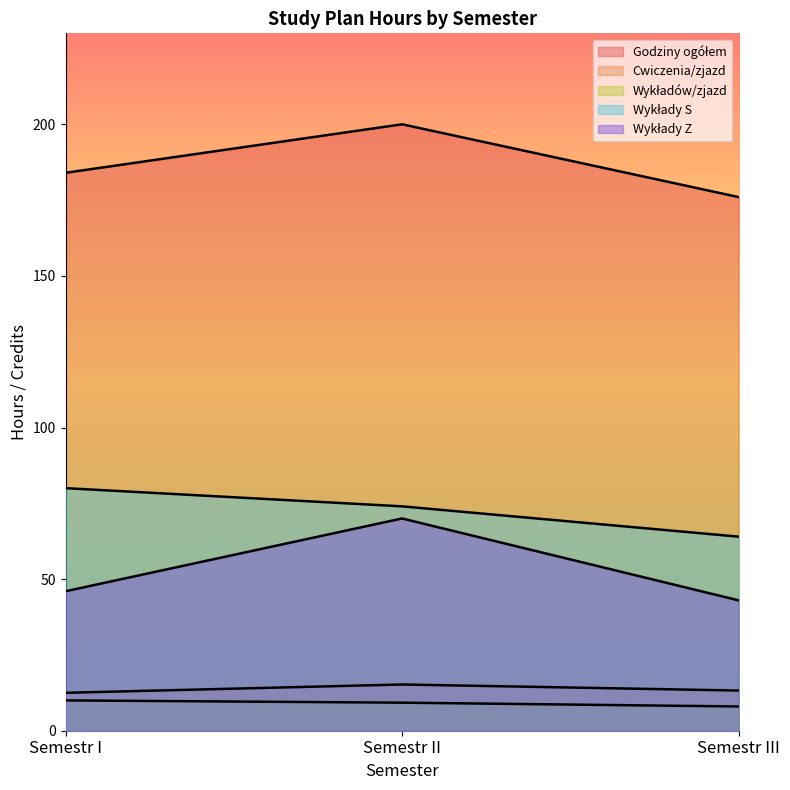

At which label does Godziny ogółem first exceed 184?

Semestr II